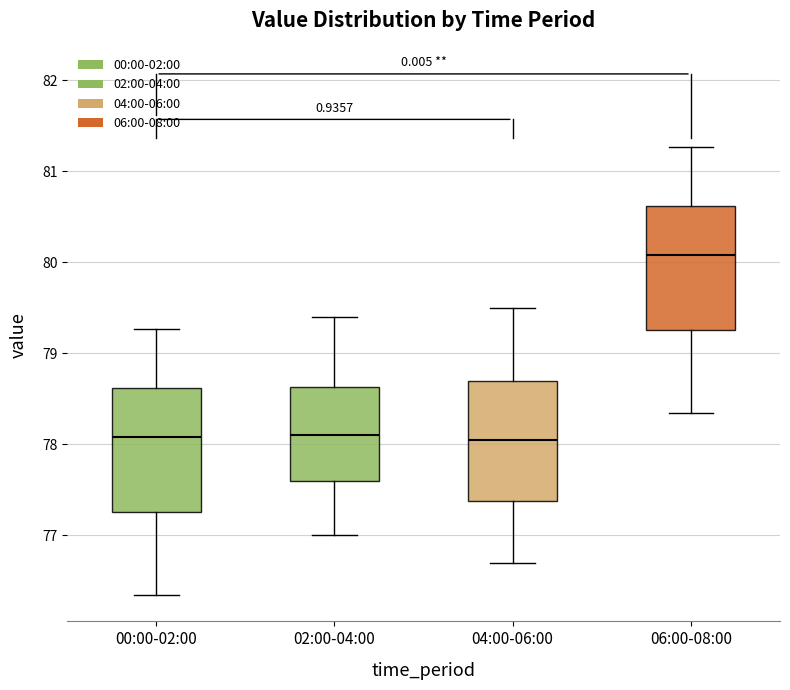

Reading left to right, read every box against the y-axis: the position of its median line, the range the box covers, and the ends of its whiskers. The values are not printed on the chart, so give them approximately, as read against the axis.

00:00-02:00: median 78.1, box 77.3 to 78.6, whiskers 76.3 to 79.3
02:00-04:00: median 78.1, box 77.6 to 78.6, whiskers 77.0 to 79.4
04:00-06:00: median 78.1, box 77.4 to 78.7, whiskers 76.7 to 79.5
06:00-08:00: median 80.1, box 79.3 to 80.6, whiskers 78.3 to 81.3